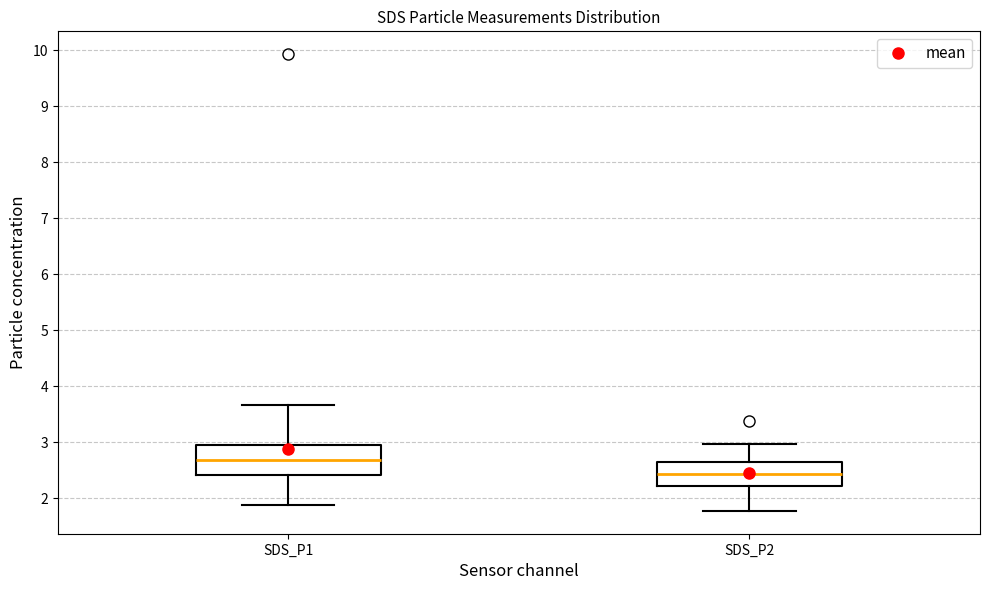

Reading left to right, transcribe this box plot: for each box, give where its median line is, the range the box spans, and where its two whiskers end, as read against the y-axis. The values are not printed on the chart, so give them approximately, as read against the axis.

SDS_P1: median 2.7, box 2.4 to 3.0, whiskers 1.9 to 3.7
SDS_P2: median 2.4, box 2.2 to 2.6, whiskers 1.8 to 3.0